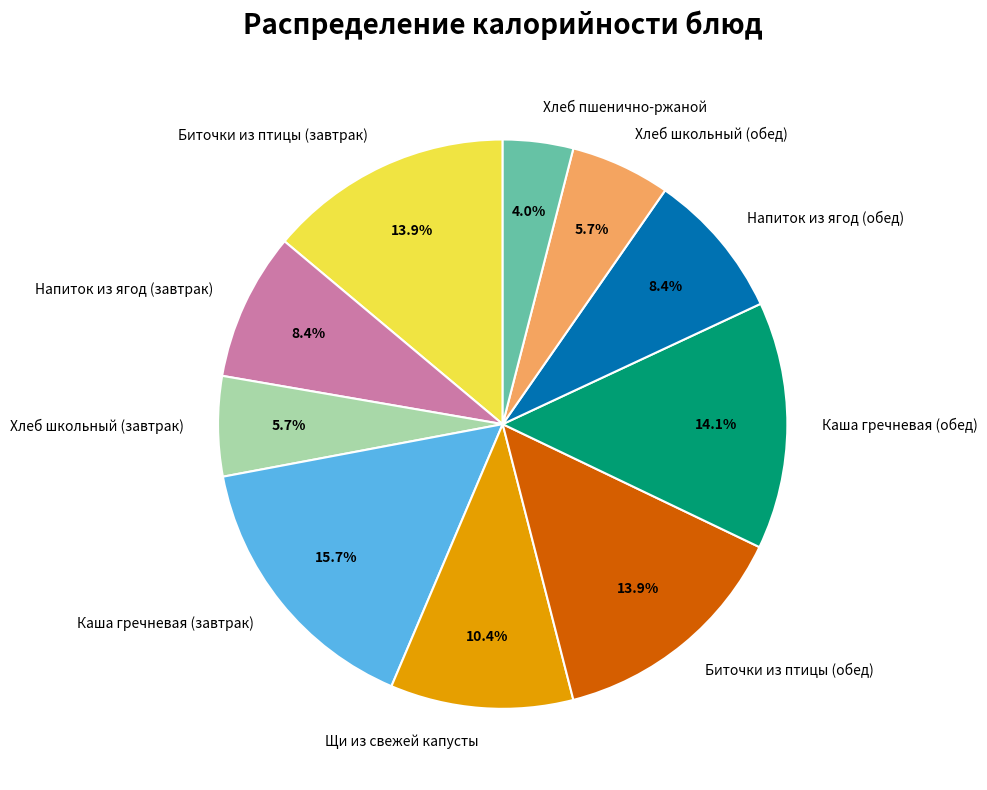

What is the total percentage of Напиток из ягод (завтрак) and Биточки из птицы (завтрак)?

22.3%